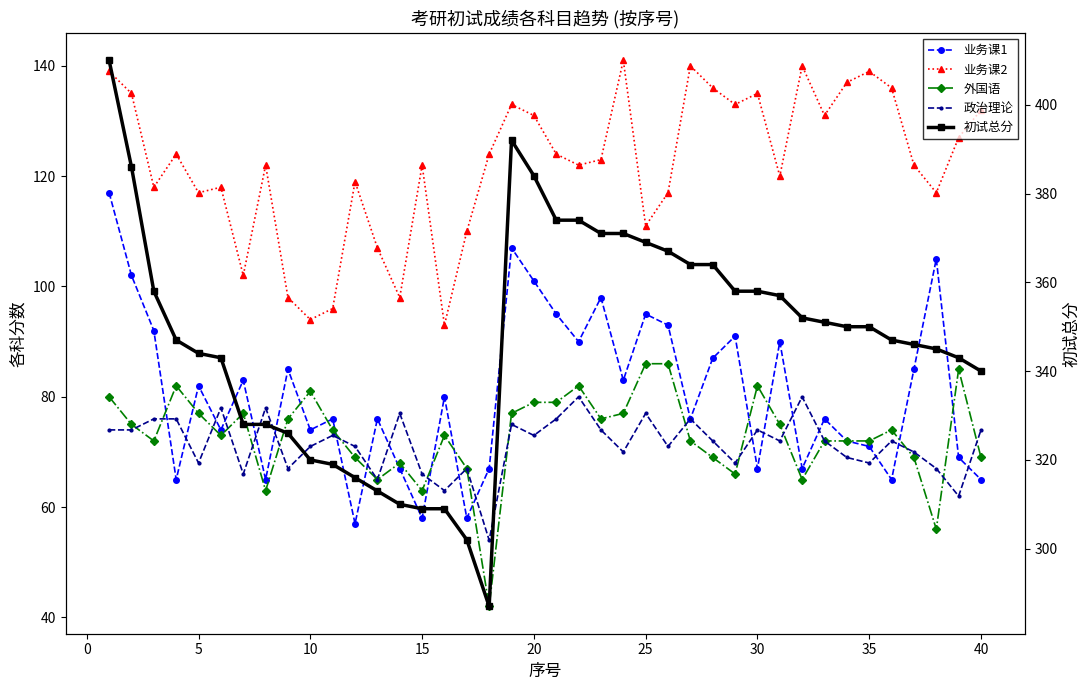

At 35, list the series in order from smallest to largest.

政治理论, 外国语, 业务课1, 业务课2, 初试总分